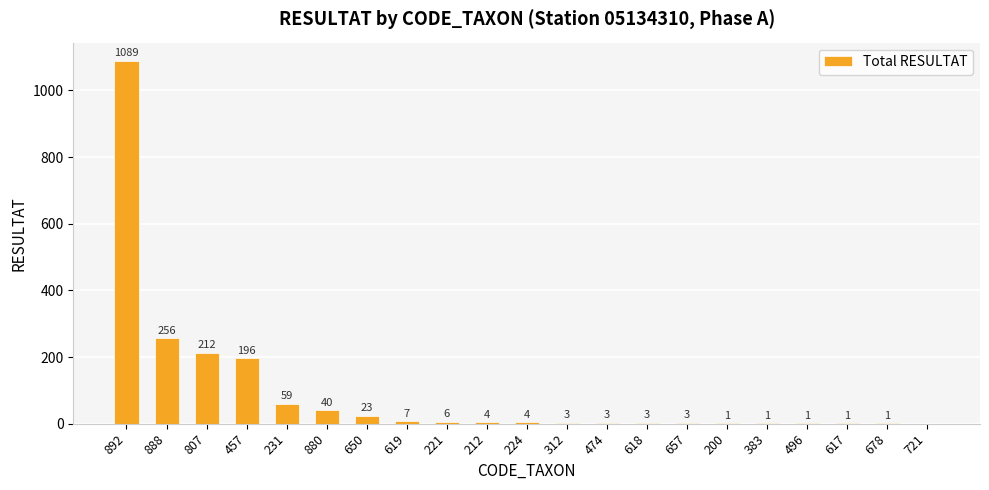

The value at 888 is 256. True or false?

True